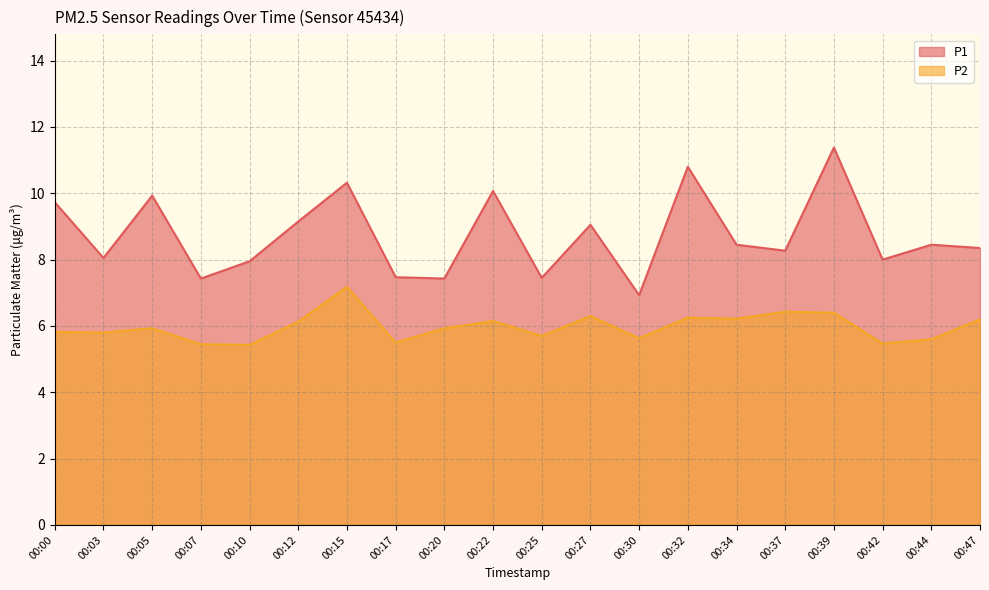

True or false: P2 and P1 intersect in this chart.

False